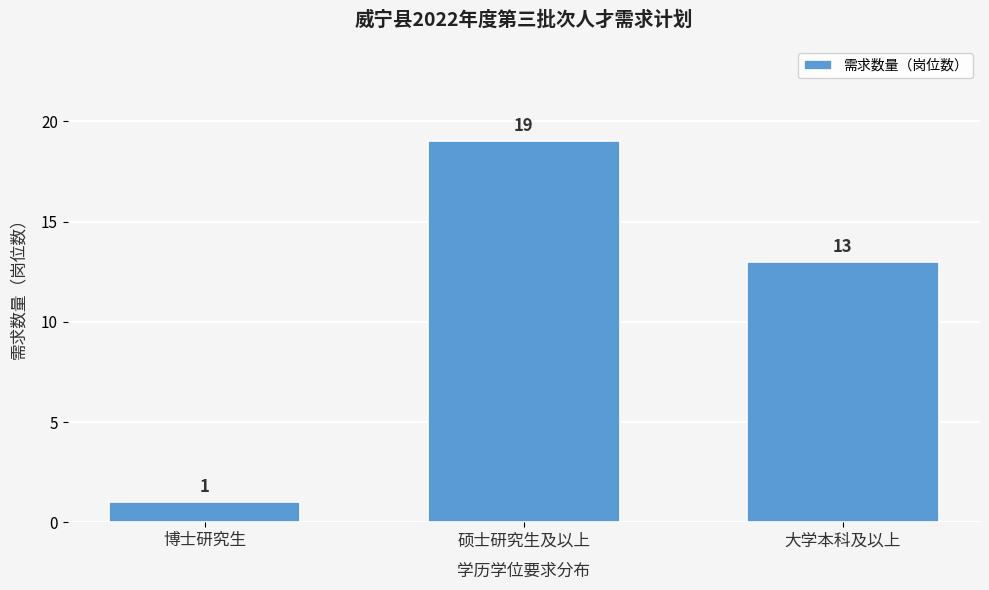

Reading left to right, list all the values displayed in this chart.

博士研究生=1	硕士研究生及以上=19	大学本科及以上=13